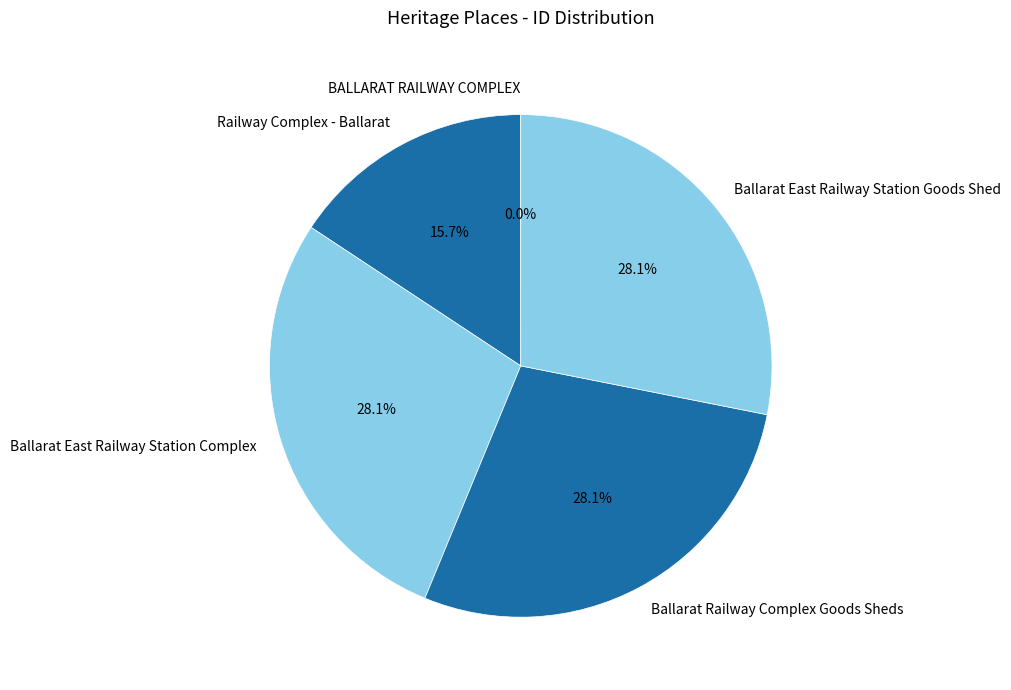

To the nearest percent, what is the average slice percentage?

20%